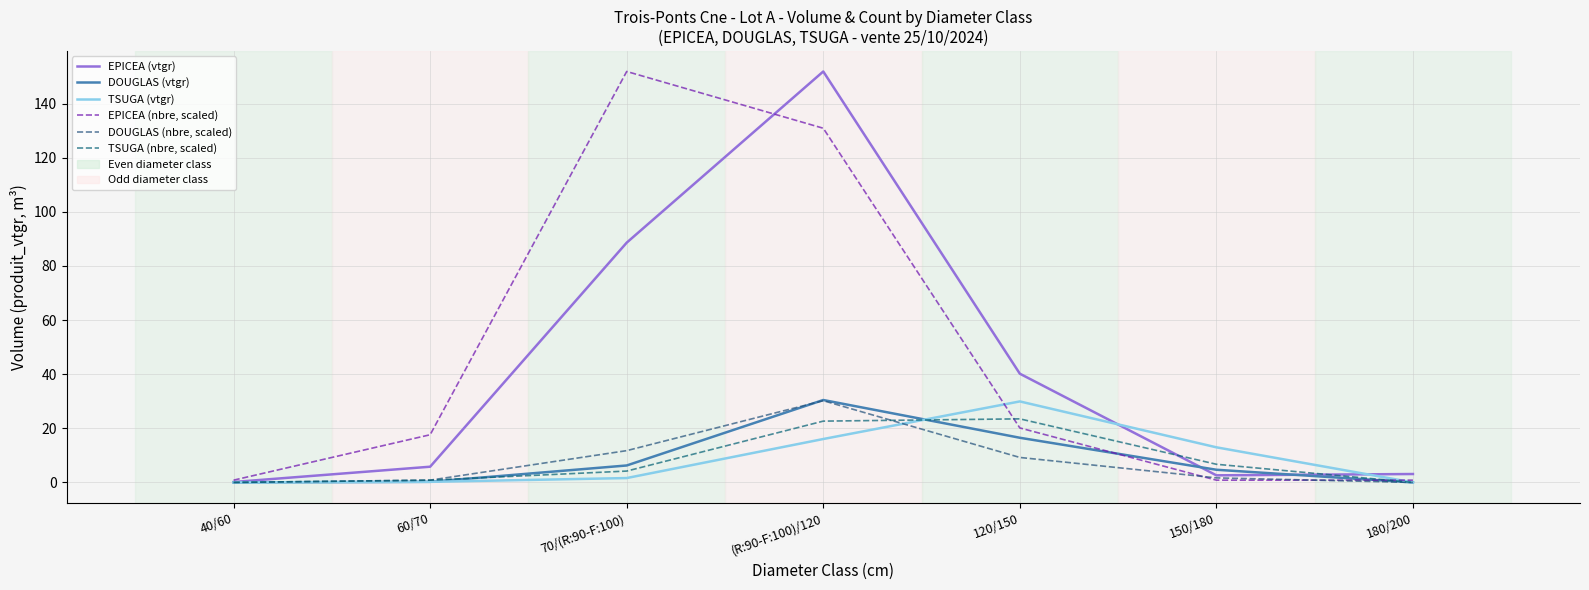

How many series are shown in this chart?

6